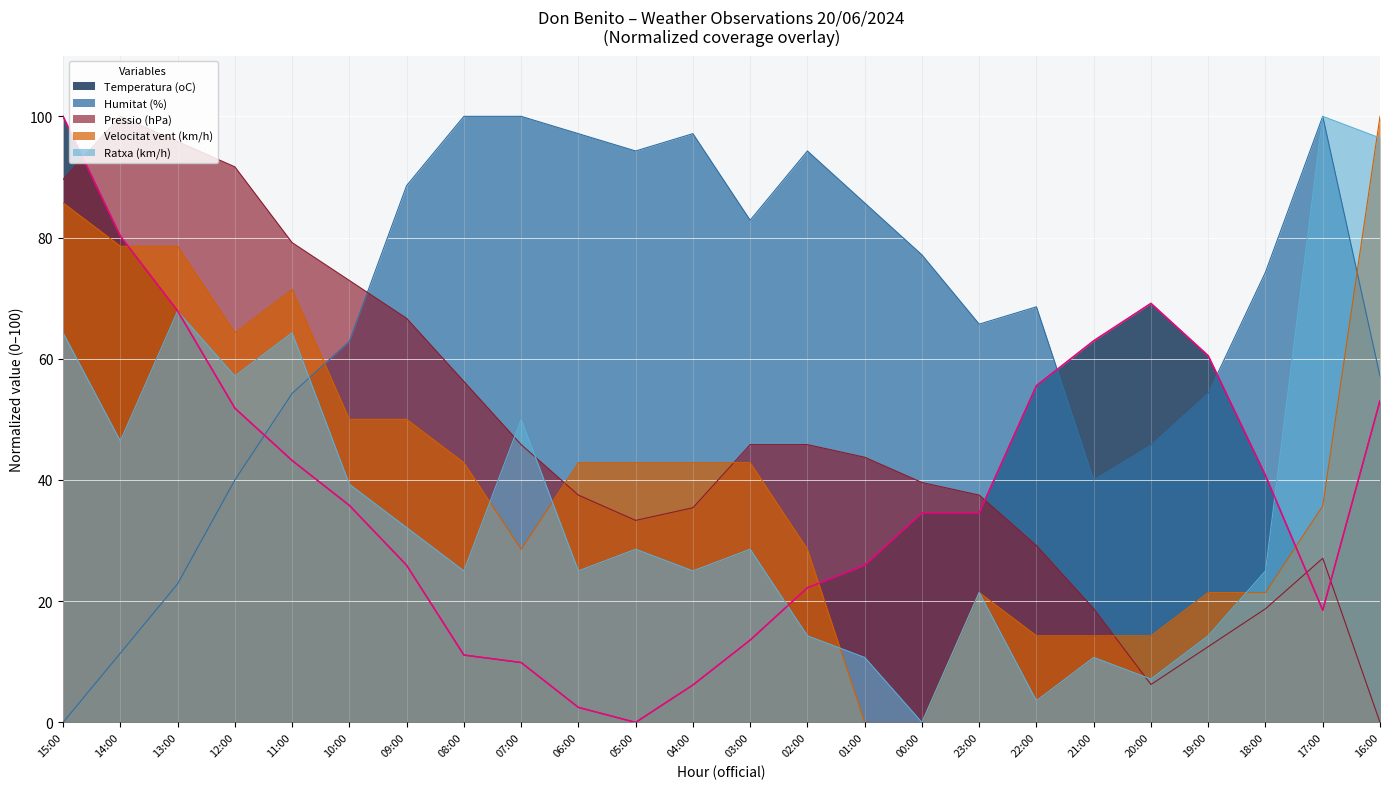

After their last crossing, which series has the higher values: Pressio (hPa) or Temperatura (oC)?

Temperatura (oC)